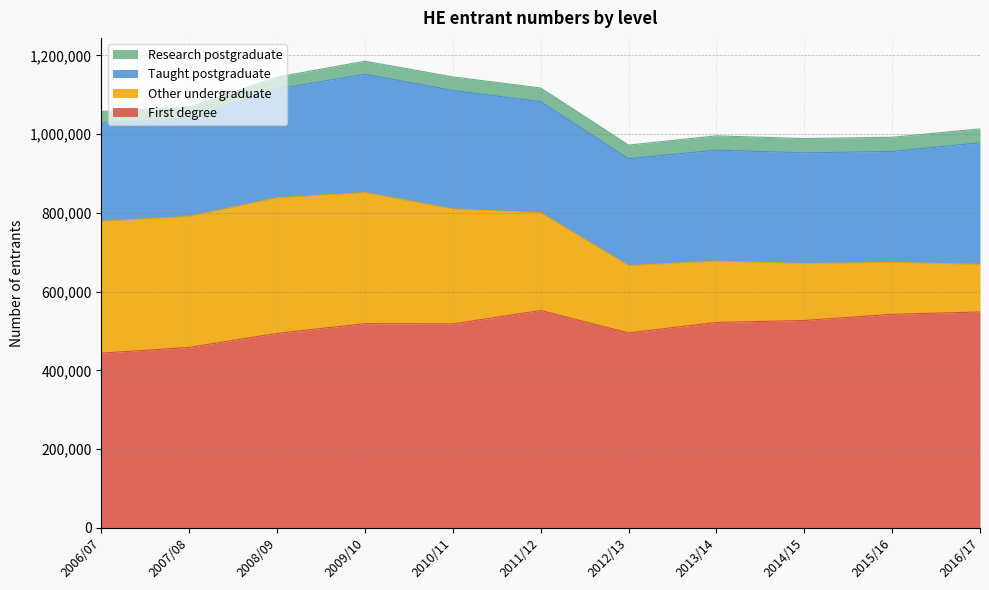

At which label does Taught postgraduate first exceed 281895?

2009/10